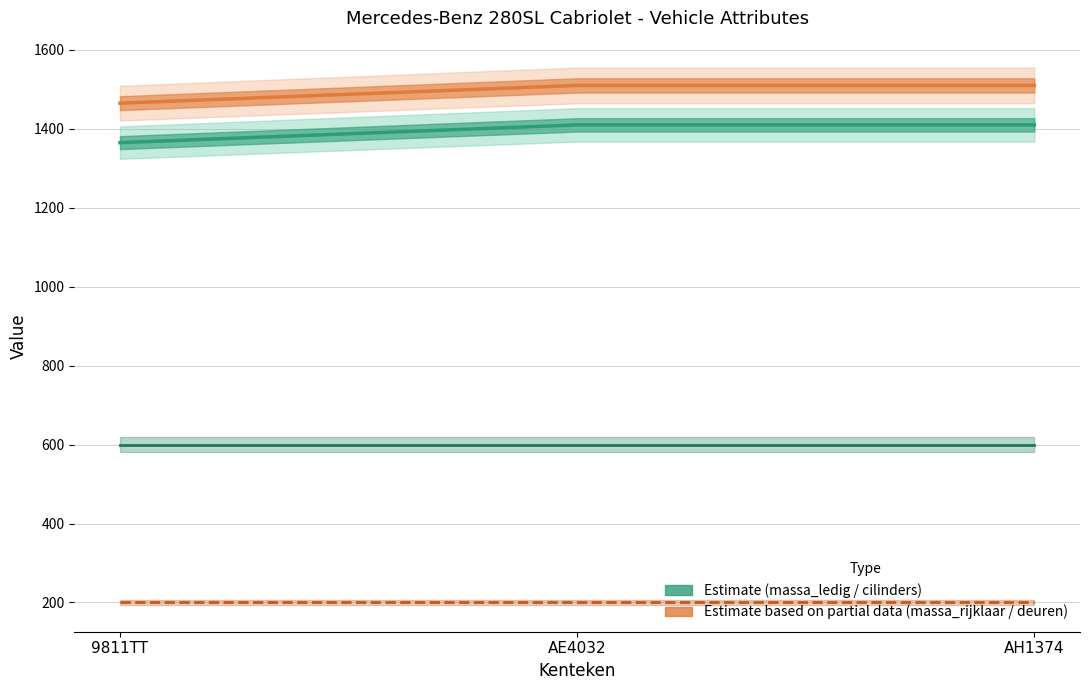

Reading right to left, list all the values displayed in this chart.

massa_ledig_voertuig: AH1374=1410	AE4032=1410	9811TT=1365
massa_rijklaar: AH1374=1510	AE4032=1510	9811TT=1465
aantal_cilinders (×100): AH1374=600	AE4032=600	9811TT=600
aantal_deuren (×100): AH1374=200	AE4032=200	9811TT=200